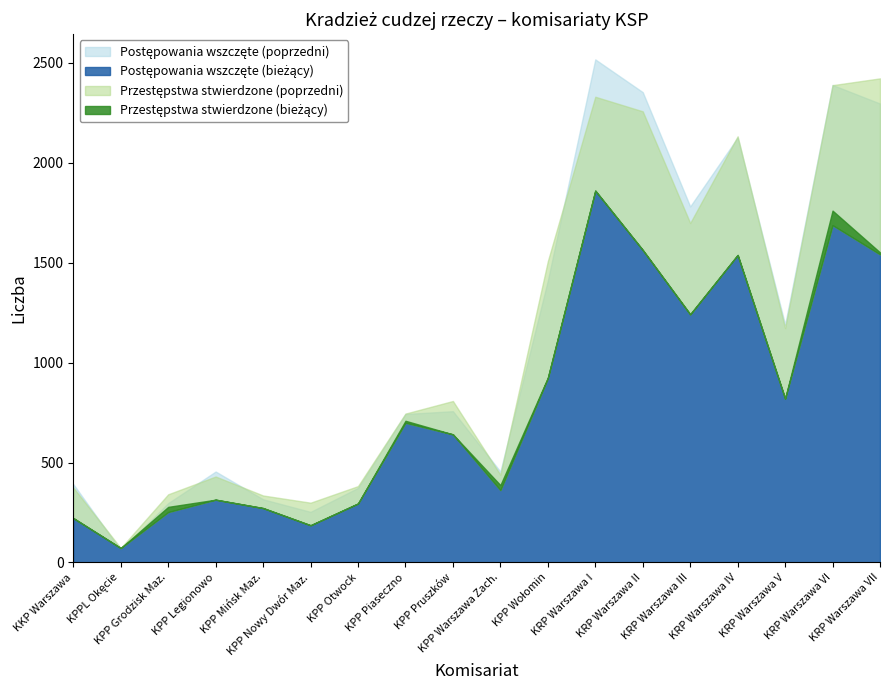

What is the total value across all series at KPP Otwock?

1336